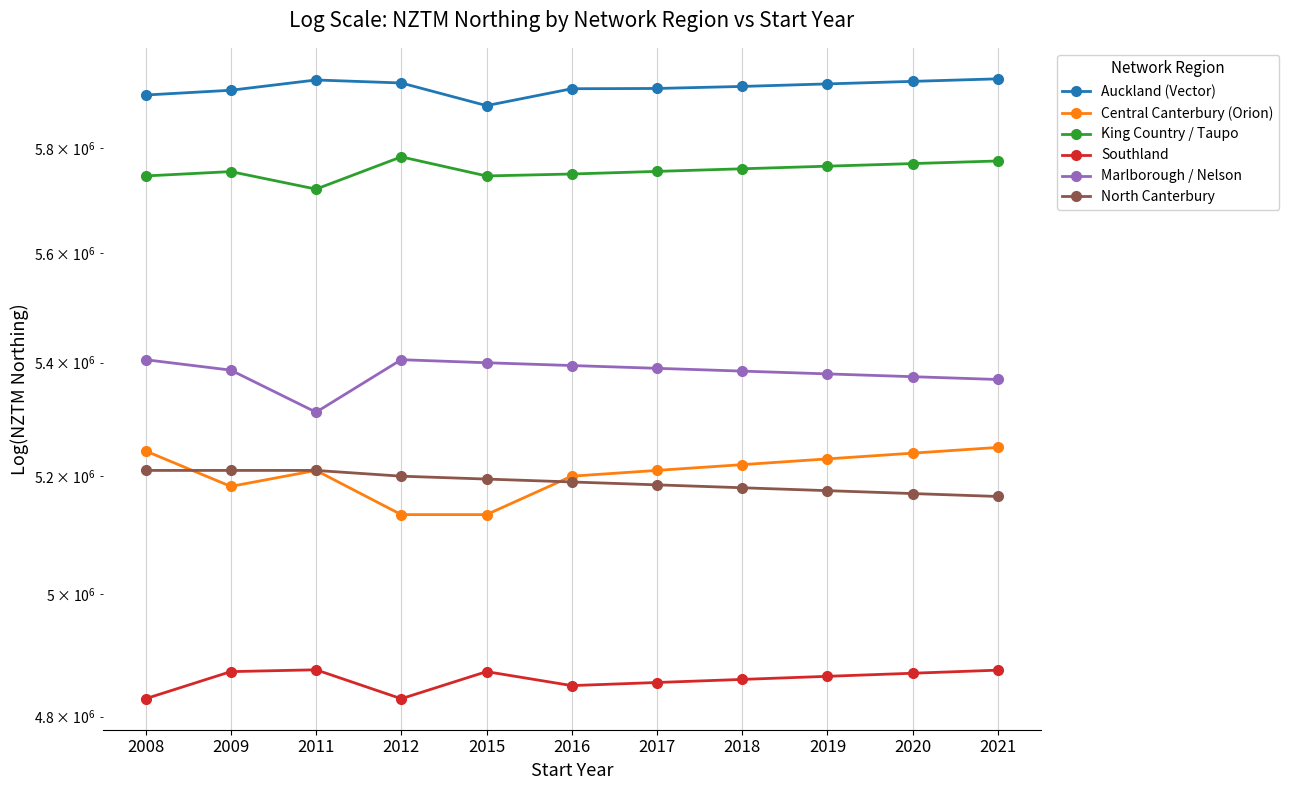

Which has a higher value, 2019 or 2012?

2012